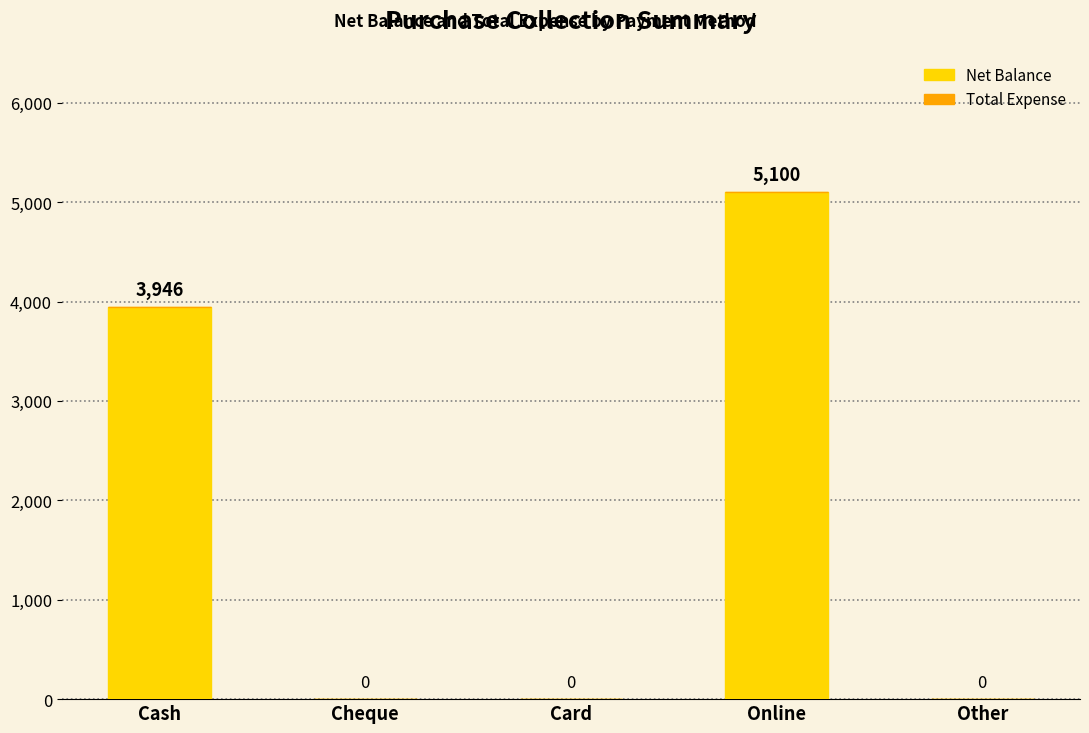

Are the bars horizontal?

No